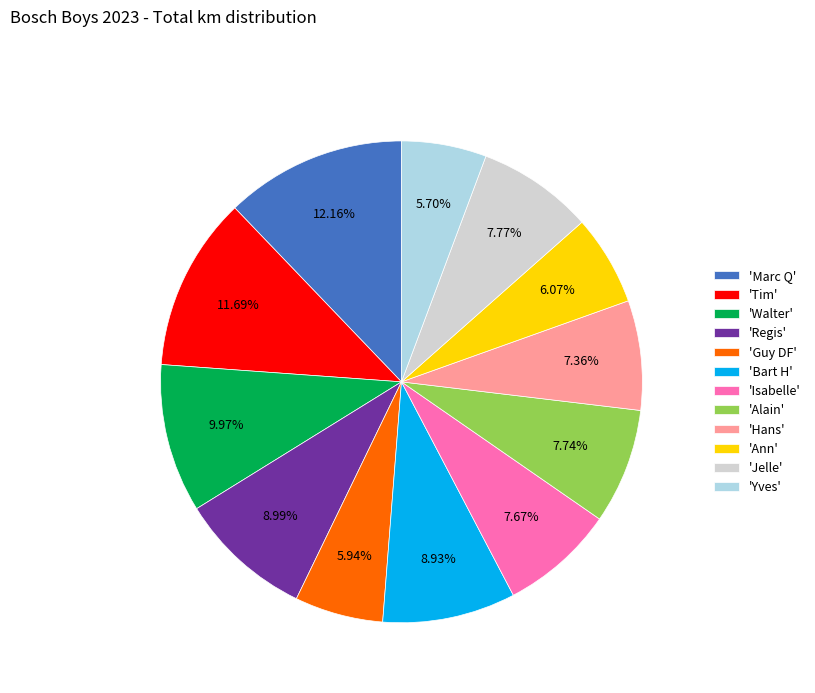

What is the ratio of the value at 'Ann' to the value at 'Yves'?

1.1